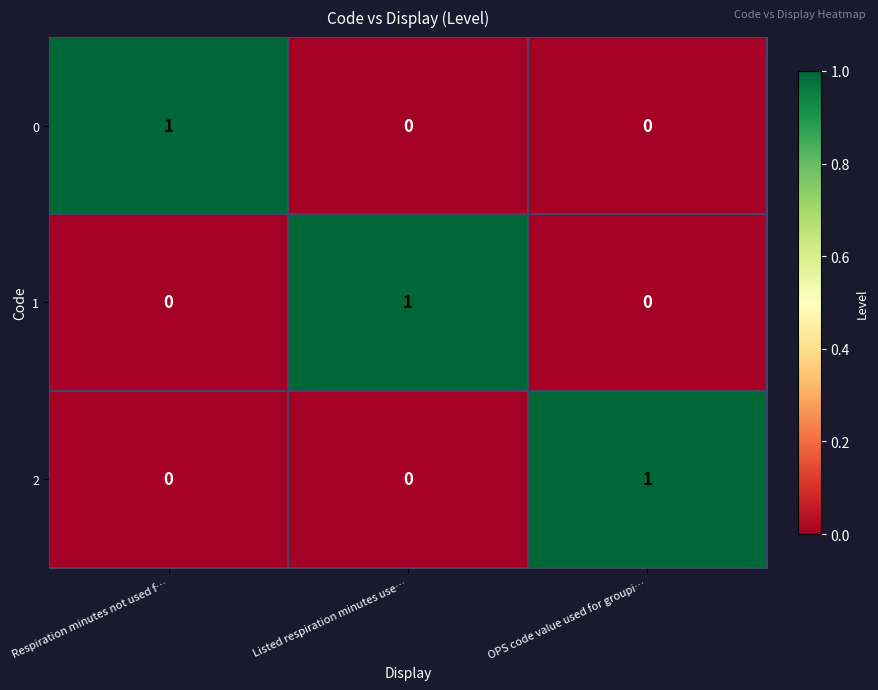

Reading left to right, list all the values displayed in this chart.

0: 1	0	0
1: 0	1	0
2: 0	0	1